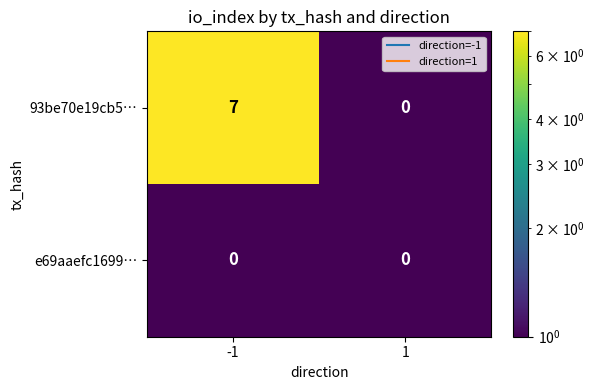

At which category is the sum across all series the highest?

-1